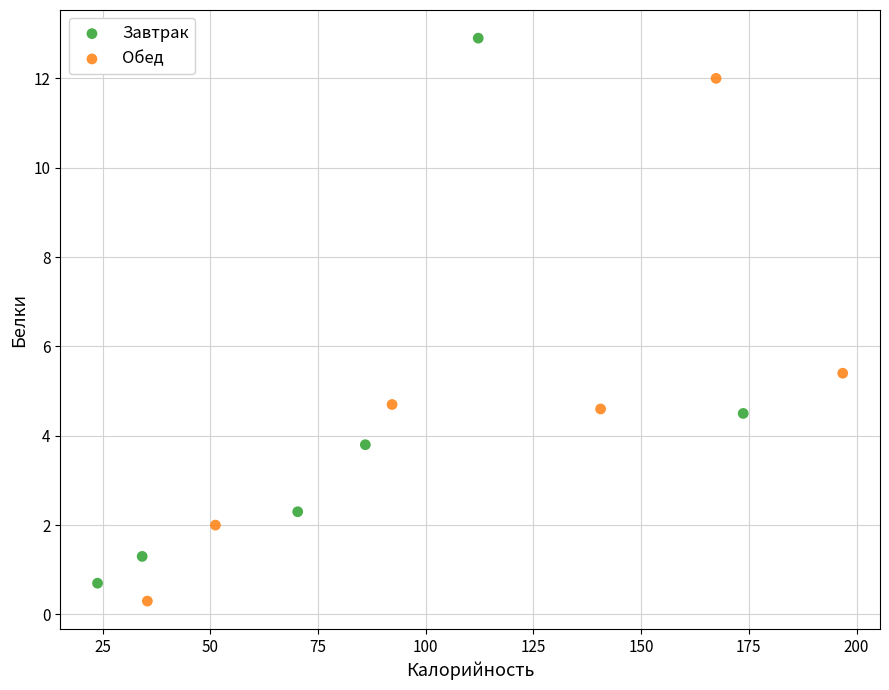

Which series contains the highest Y value?

Завтрак